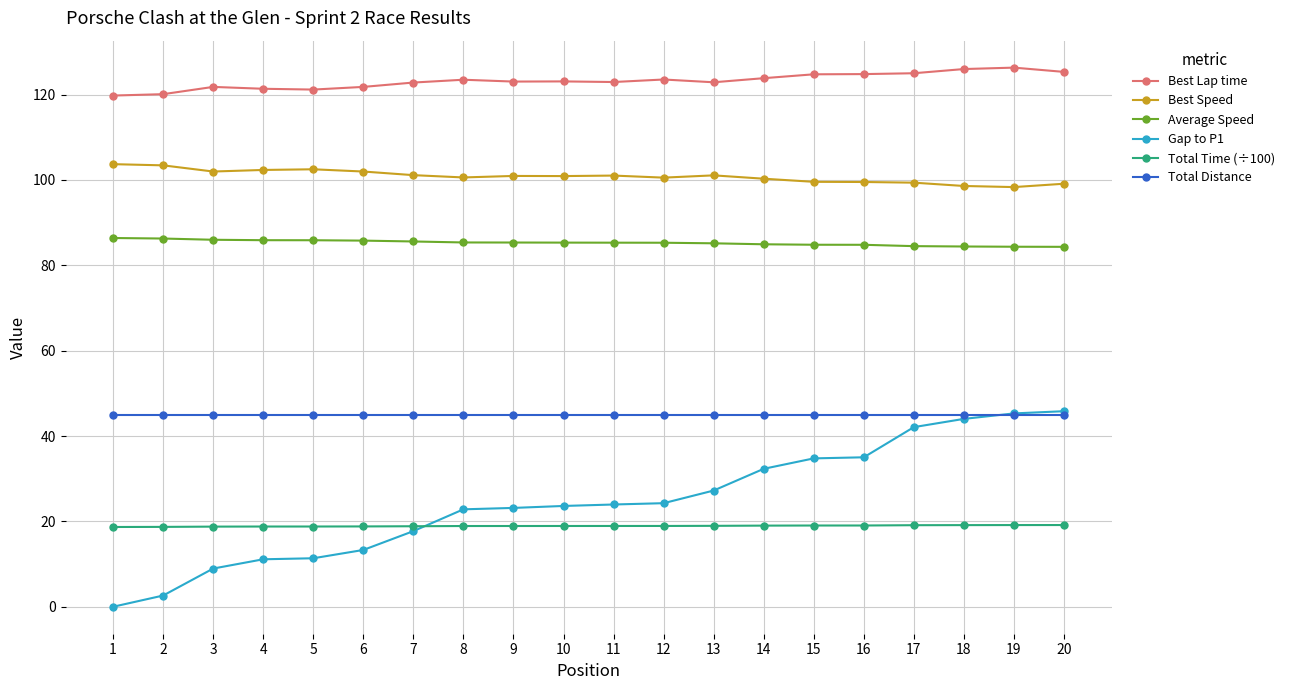

What is the value of the Gap to P1 point at the 4th from the left?

11.1